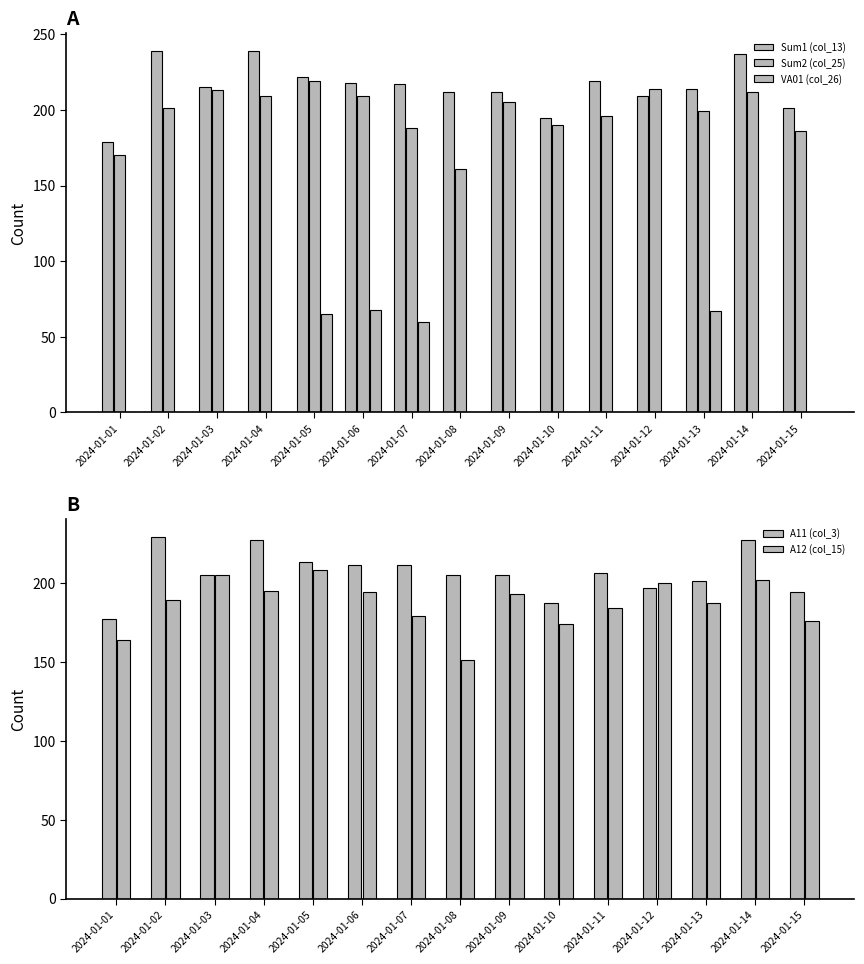

Does the chart contain any negative values?

No